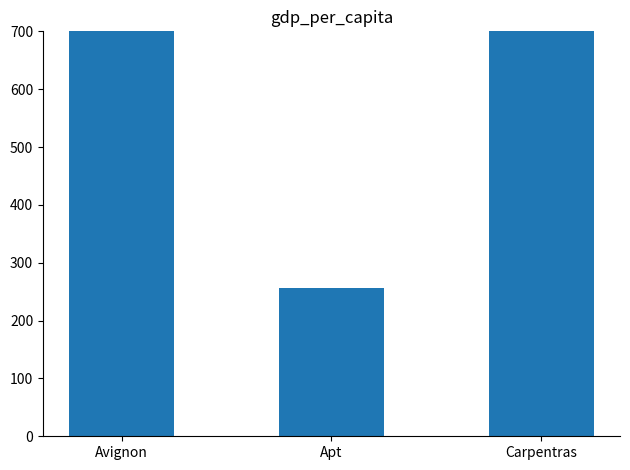

What is the change in value from Apt to Carpentras?

+491